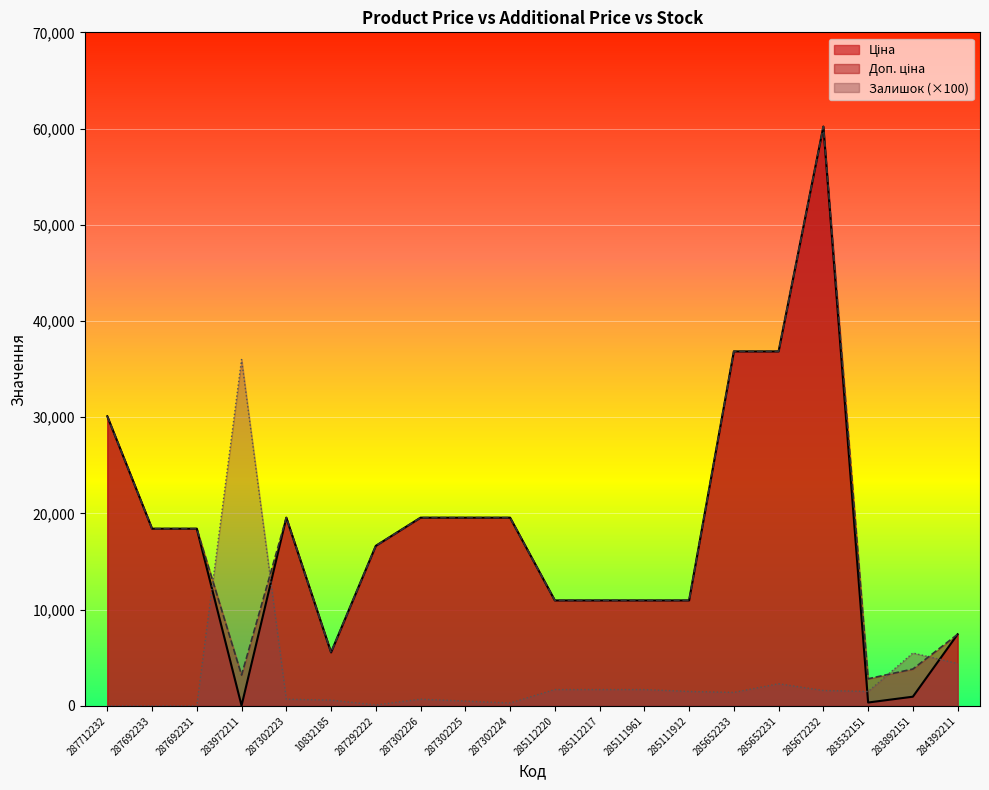

At which category is the sum across all series the highest?

285672232